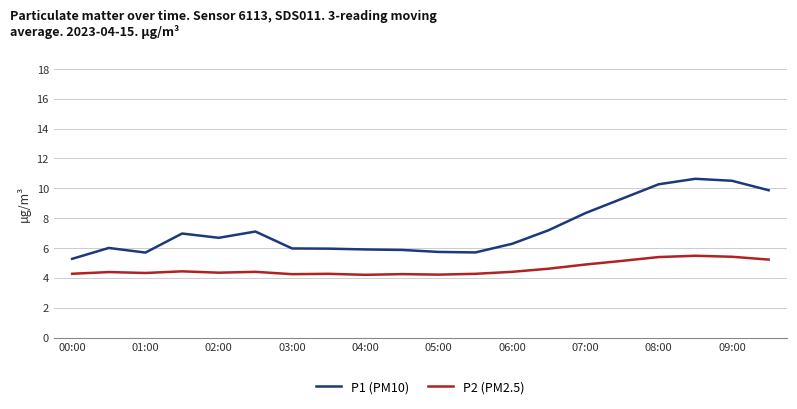

Which series has the widest spread of values?

P1 (PM10)